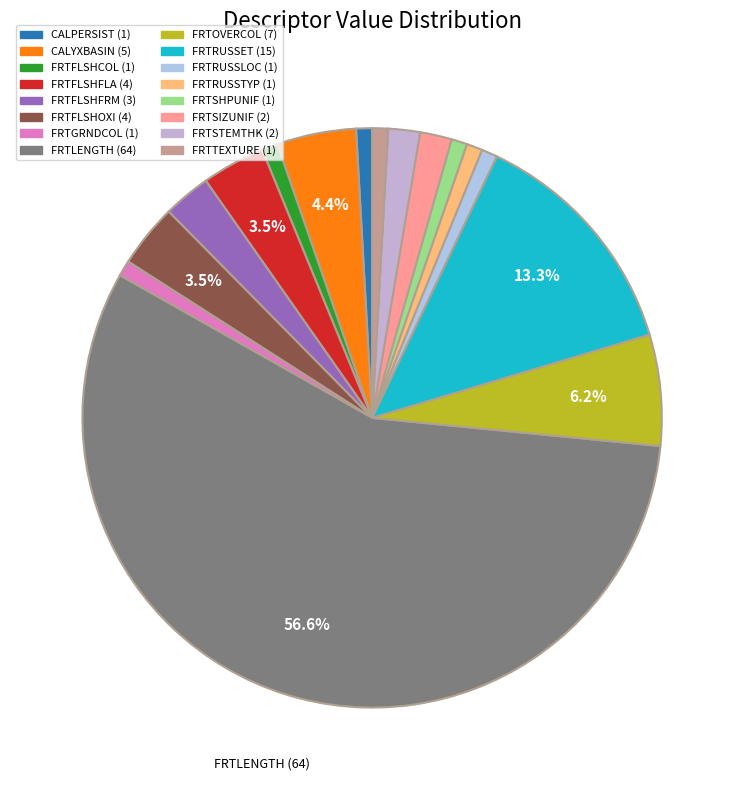

How many segments does this pie chart have?

16